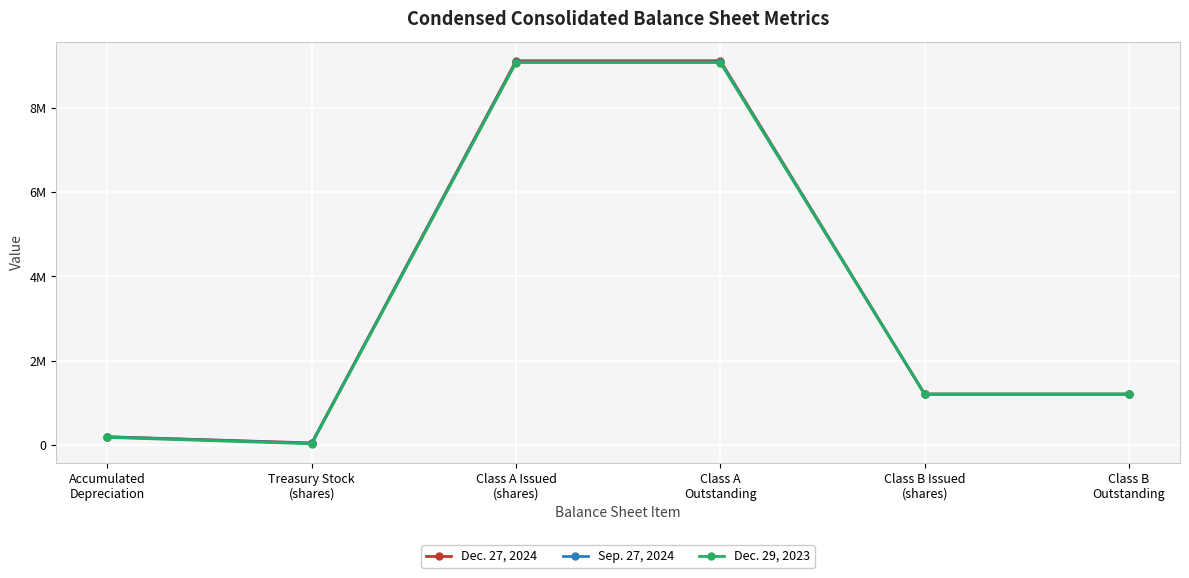

What is the maximum value for Sep. 27, 2024?

9093978